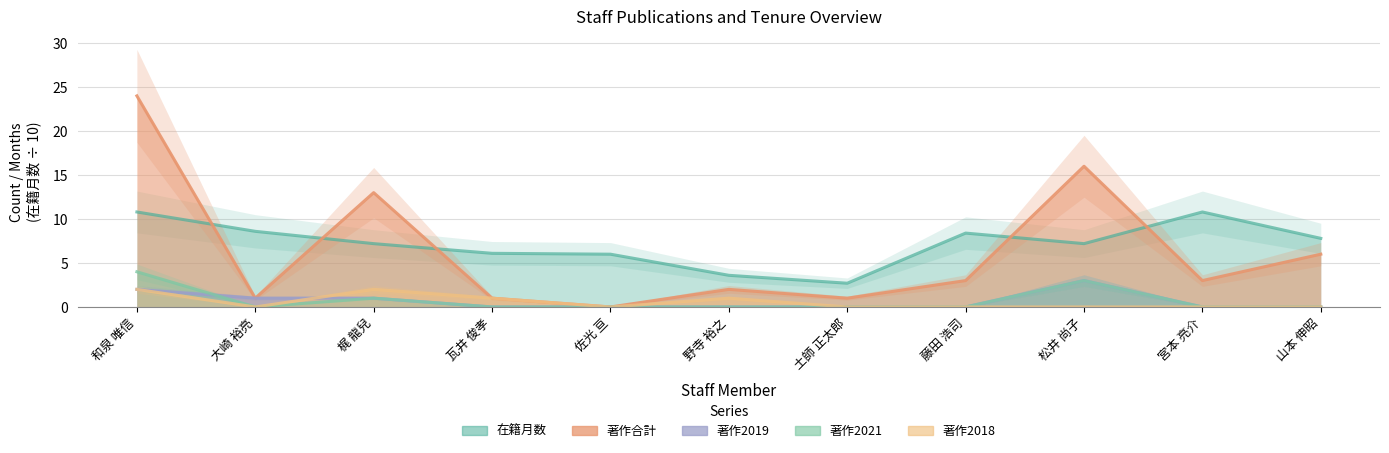

Between 瓦井 俊孝 and 山本 伸昭, which series saw the biggest shift?

著作合計